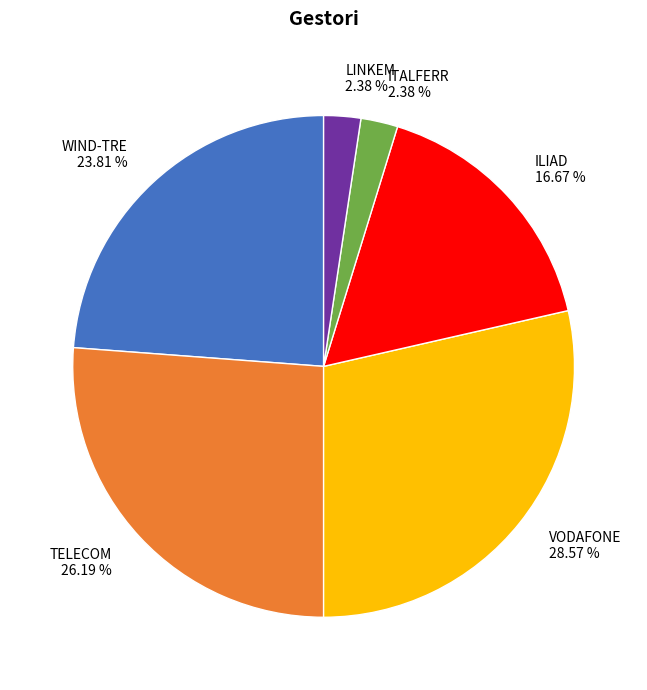

Count the number of slices in the pie.

6